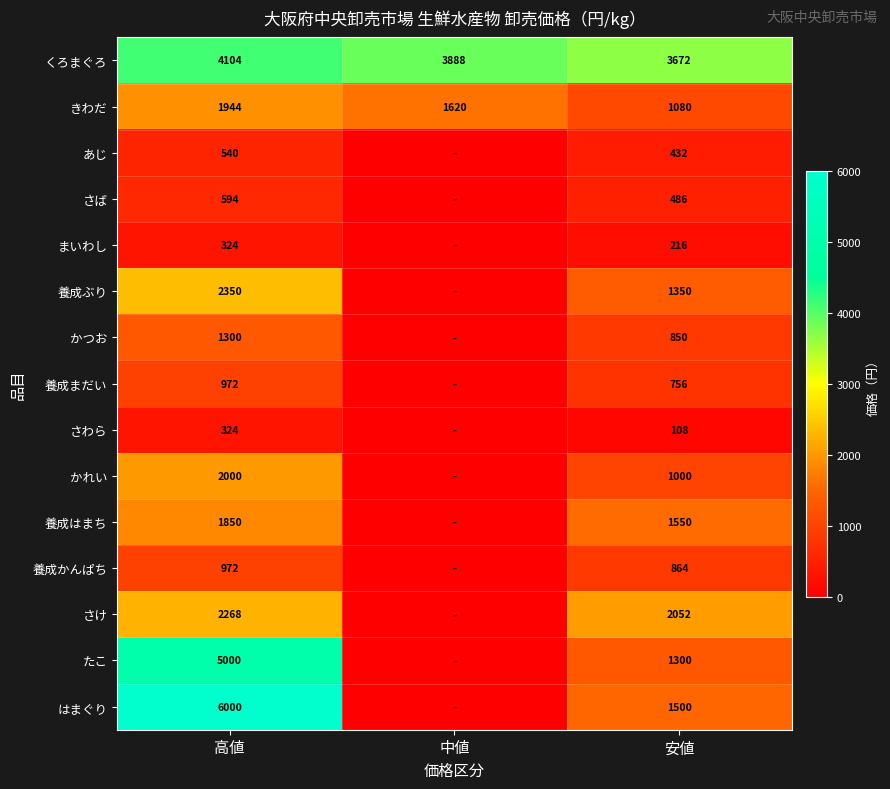

What is the difference between the たこ values at 安値 and 高値?

3700